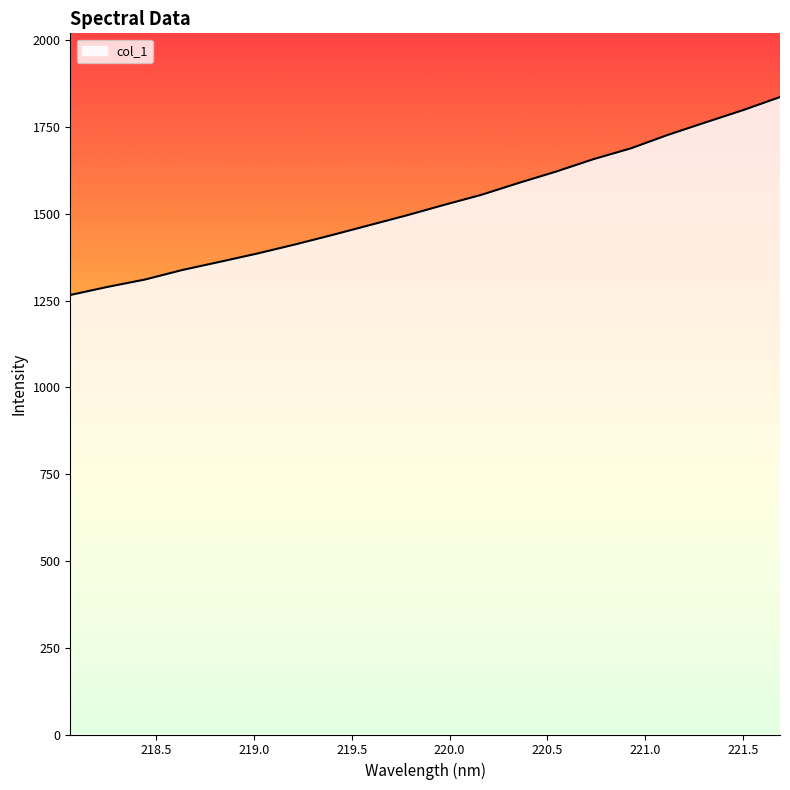

What is the minimum value shown in the chart?

1266.5